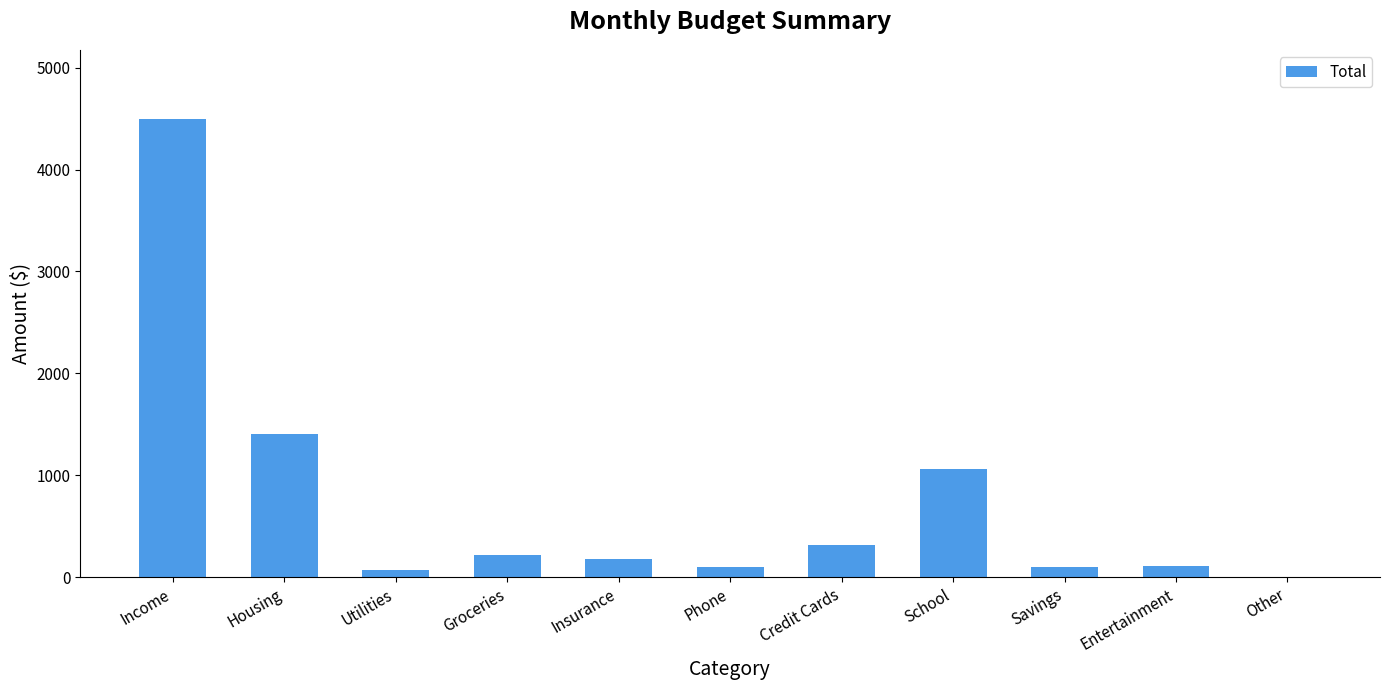

How many values are above zero?

10